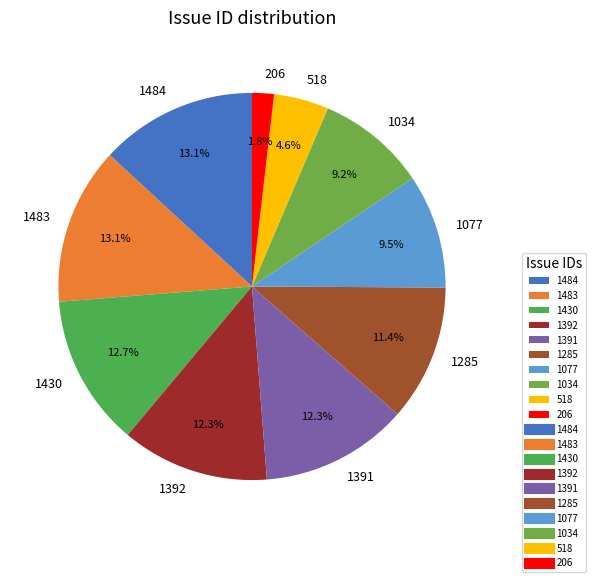

What is the ratio of the value at 1391 to the value at 1392?

1.0